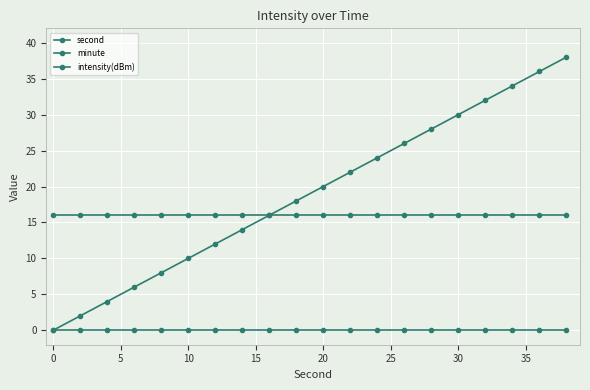

Is this an area chart (filled region under the line)?

No